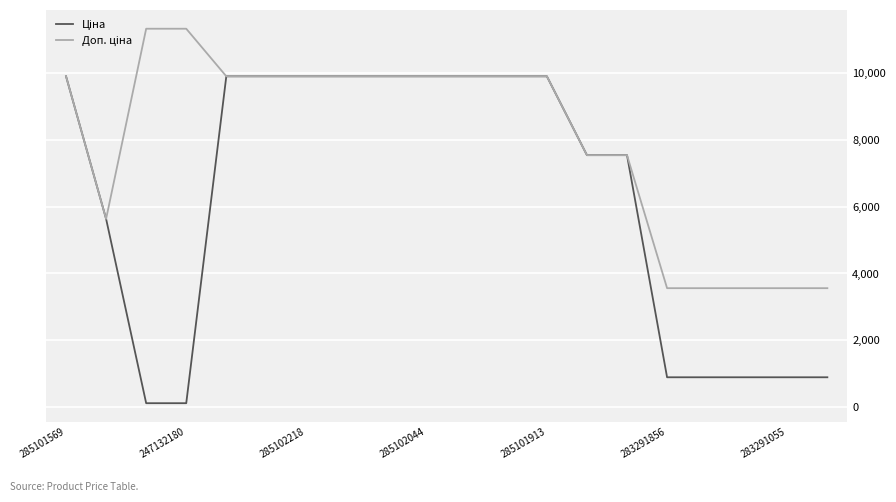

What is the greatest value displayed?

11334.0